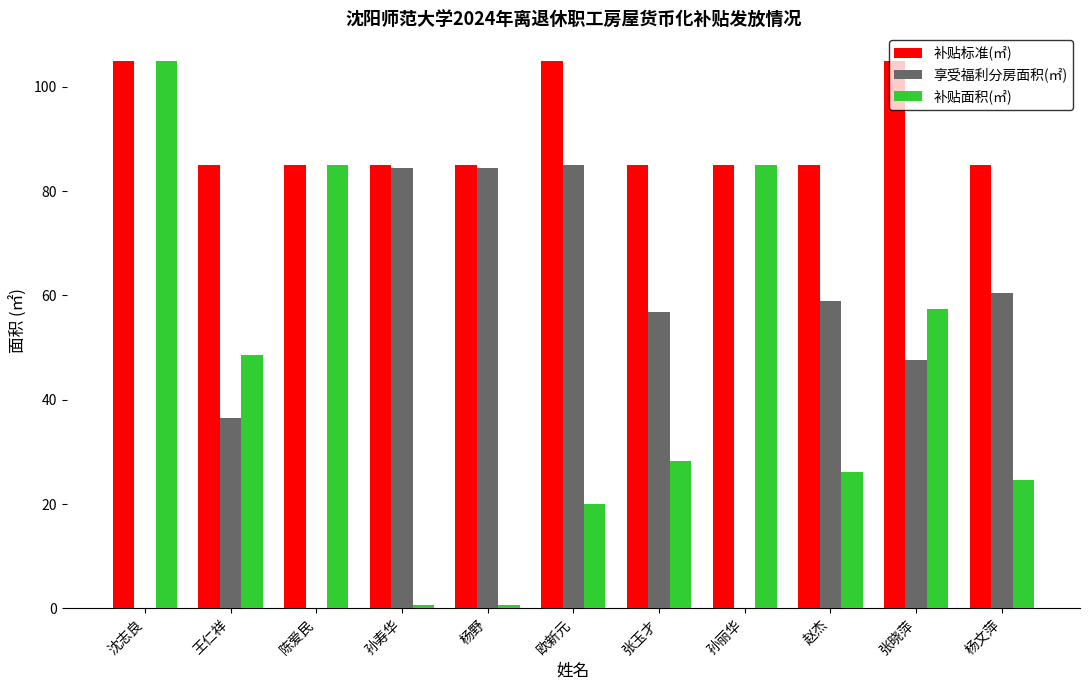

Reading right to left, list all the values displayed in this chart.

补贴标准(㎡): 85.0	105.0	85.0	85.0	85.0	105.0	85.0	85.0	85.0	85.0	105.0
享受福利分房面积(㎡): 60.4	47.6	58.9	0.0	56.7	85.0	84.4	84.4	0.0	36.5	0.0
补贴面积(㎡): 24.6	57.4	26.1	85.0	28.3	20.0	0.6	0.6	85.0	48.5	105.0